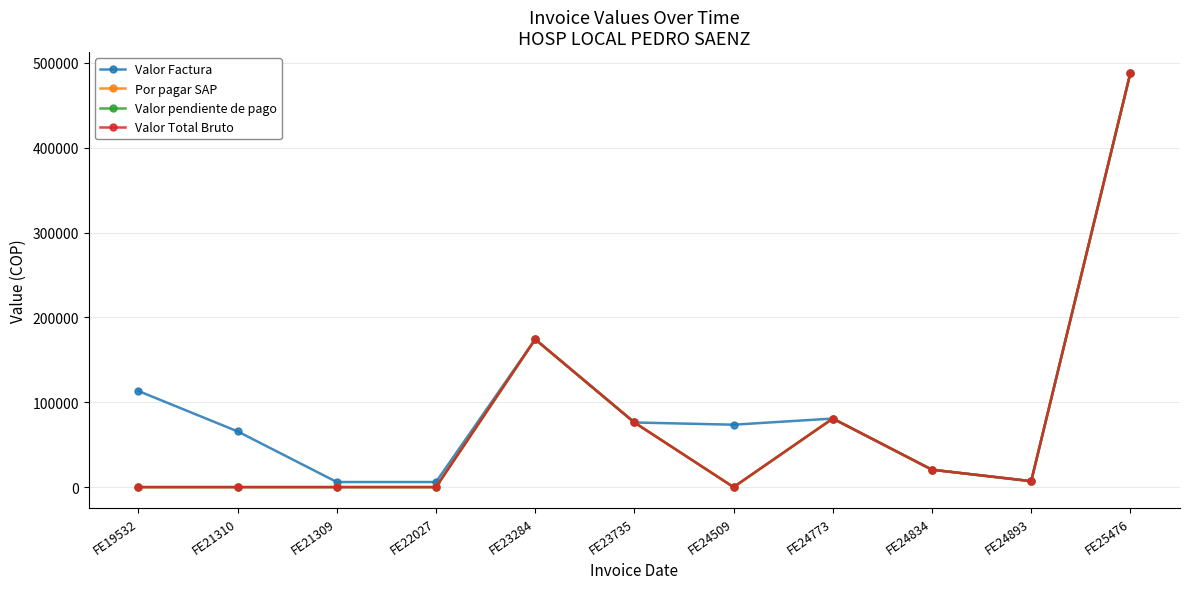

What is the label of the 10th point from the right?

FE21310